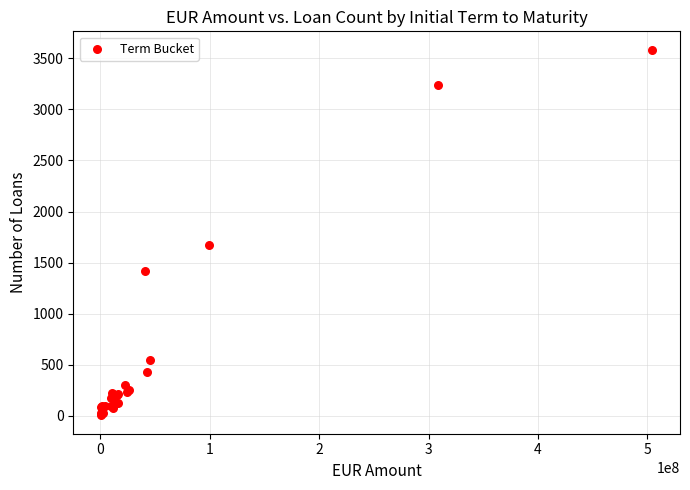

What Y value in the scatter plot is closest to 1794?

1675